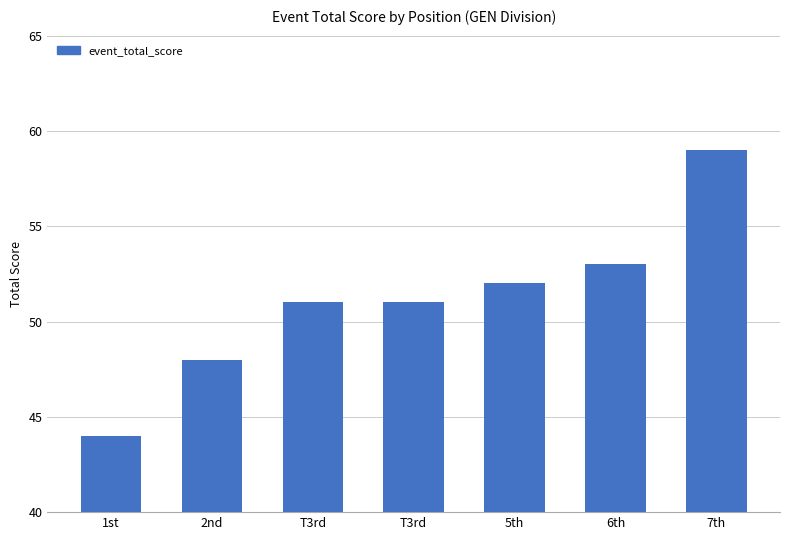

What is the label of the 4th bar from the right?

T3rd